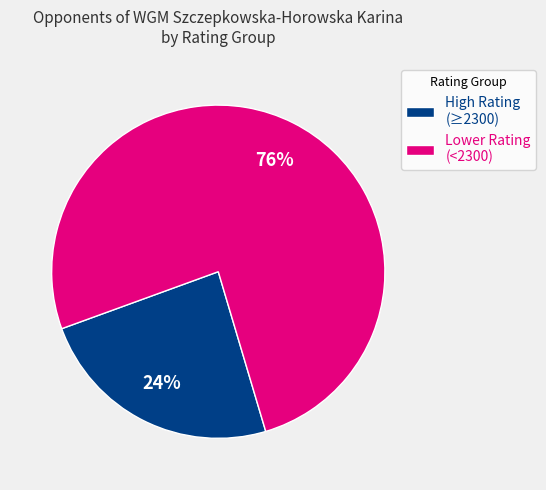

To the nearest percent, what is the average slice percentage?

50%